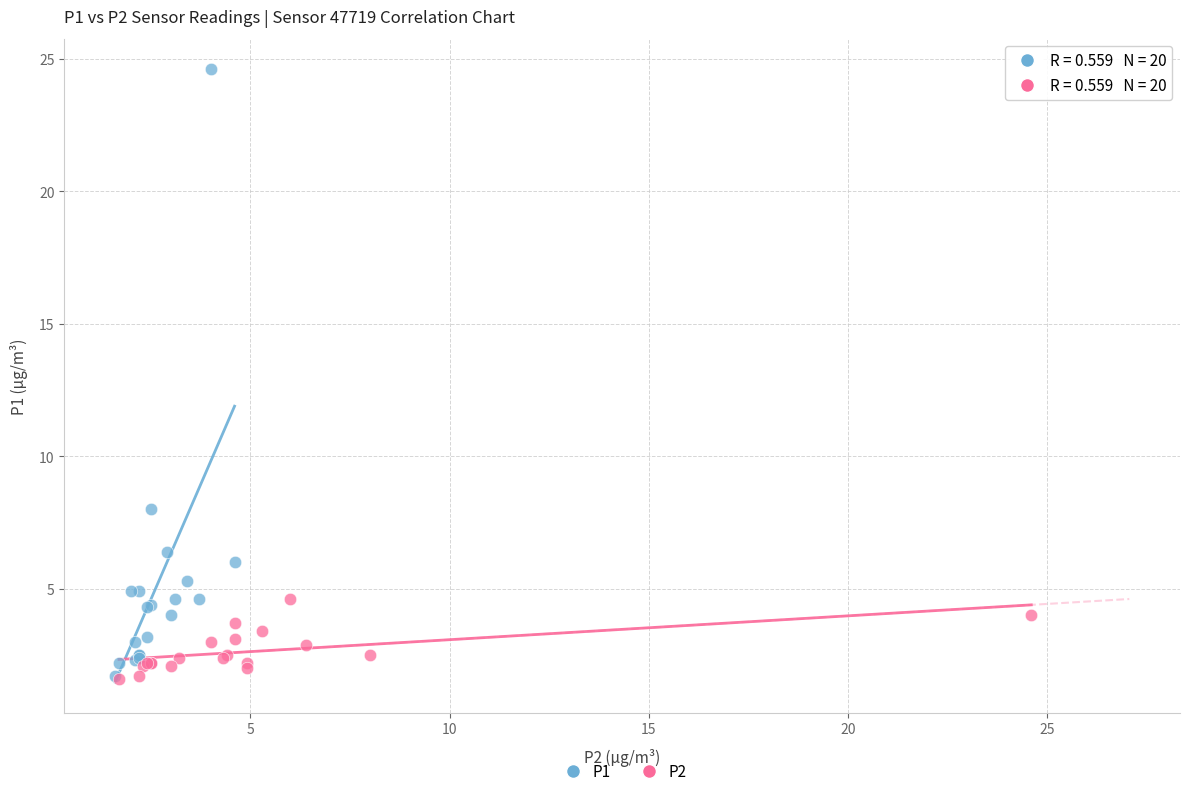

Which series reaches the maximum Y coordinate?

P1